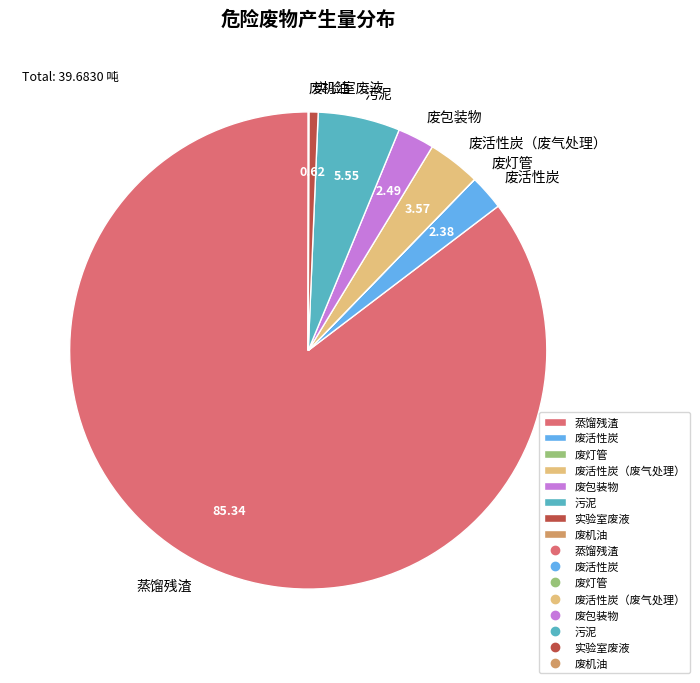

Which category has the biggest portion of the pie?

蒸馏残渣